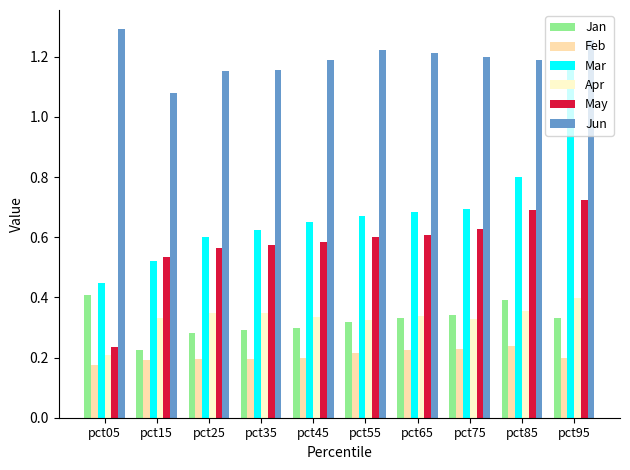

Between pct05 and pct65, which series saw the biggest shift?

May